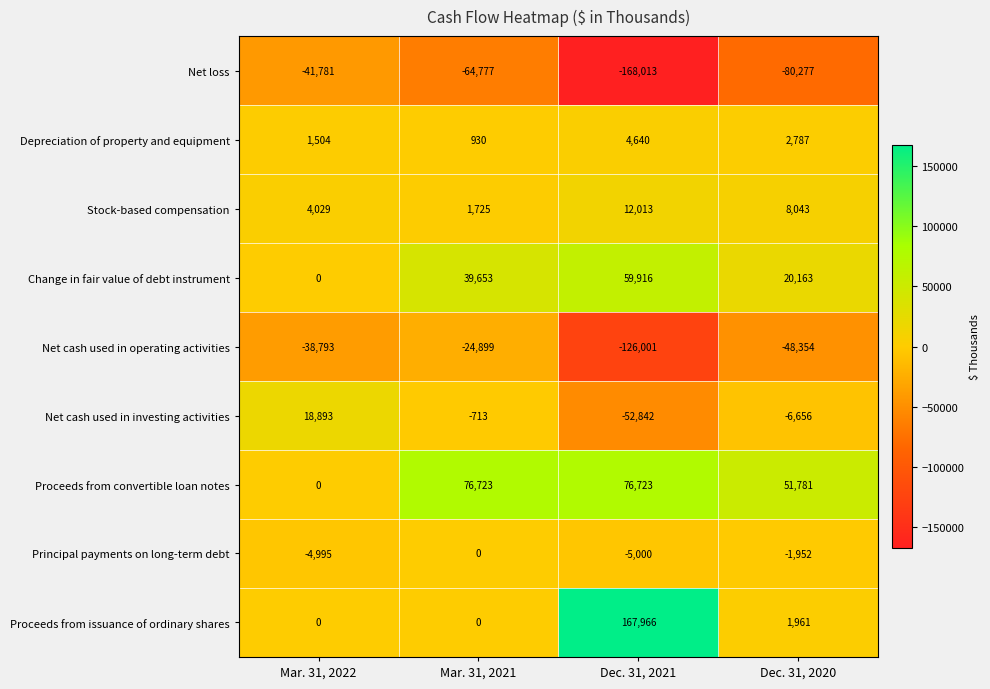

Is the value of Principal payments on long-term debt at Dec. 31, 2021 greater than the value of Net cash used in investing activities at Mar. 31, 2022?

No